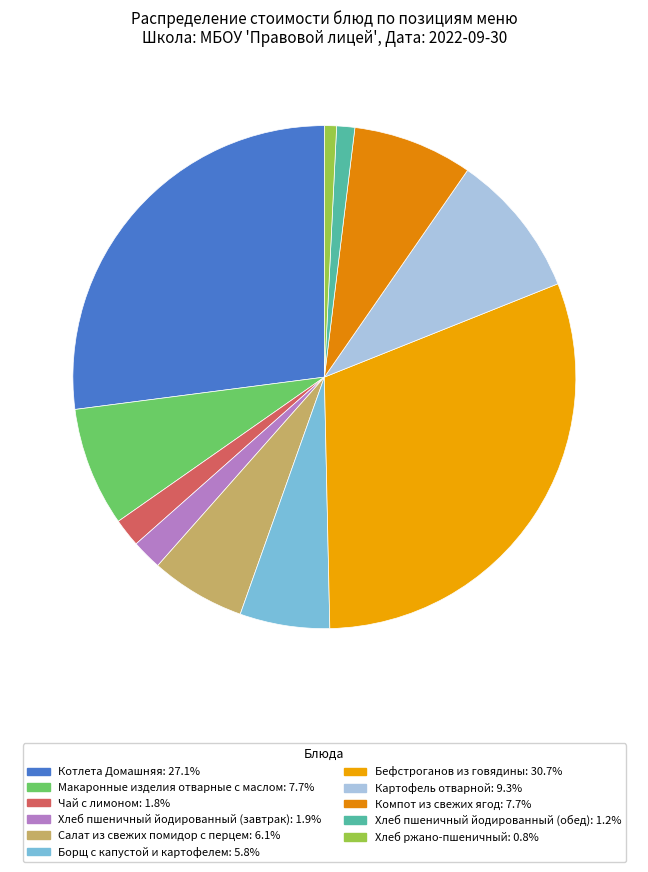

What portion of the pie excludes Чай с лимоном?

98.2%